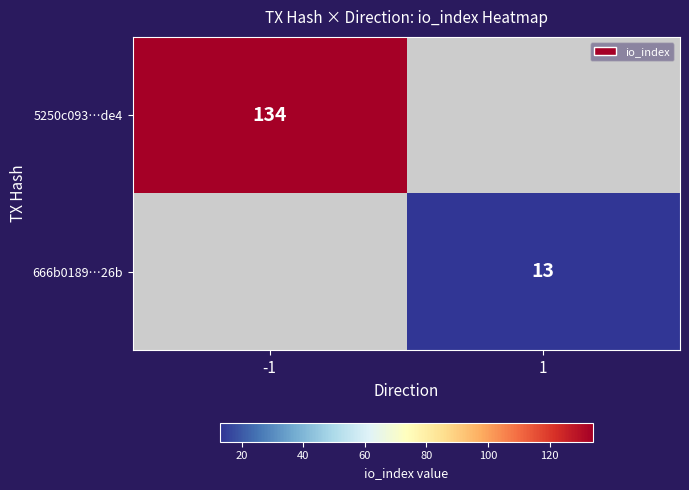

The value of 5250c093…de4 at -1 is 134. True or false?

True